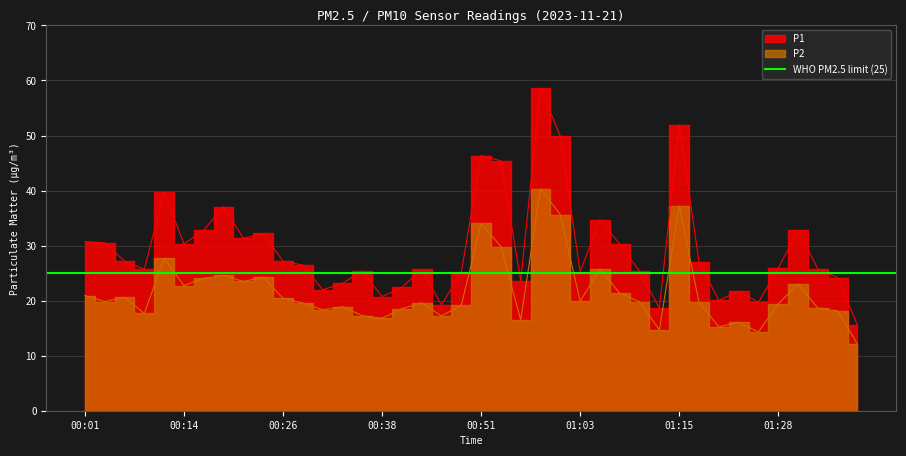

What is the label of the 21st point from the right?

00:48